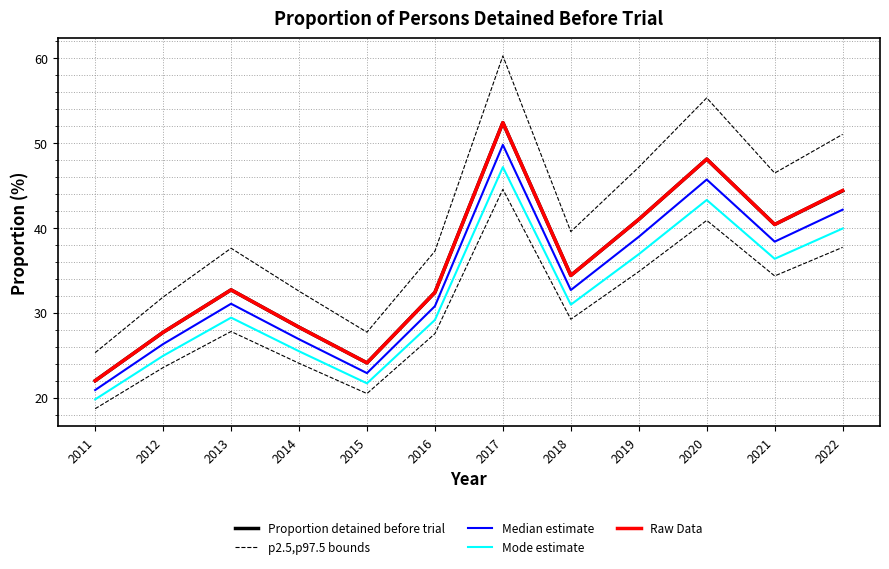

True or false: Mode estimate has a value of 14.5 at 2012.

False